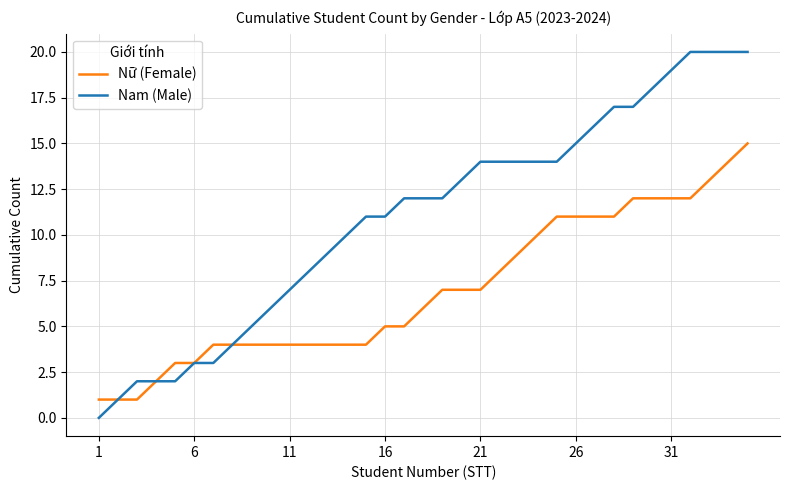

Which series has the widest spread of values?

Nam (Male)